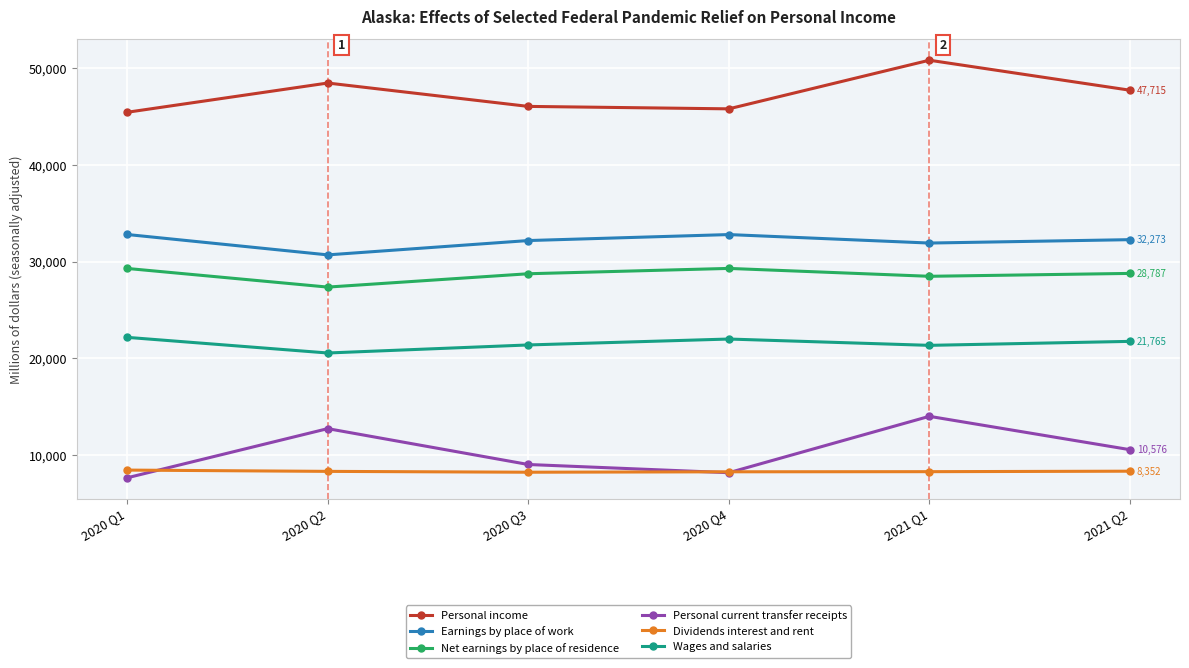

Which series has the widest spread of values?

Personal current transfer receipts